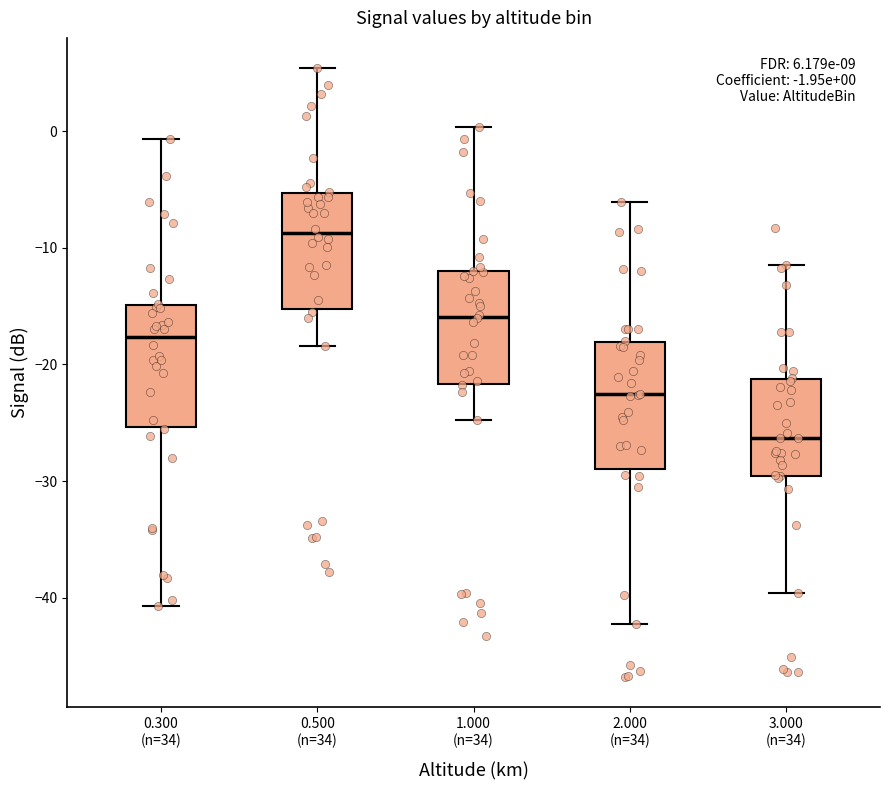

Which box's median line is the lowest?

3.000 (n=34)